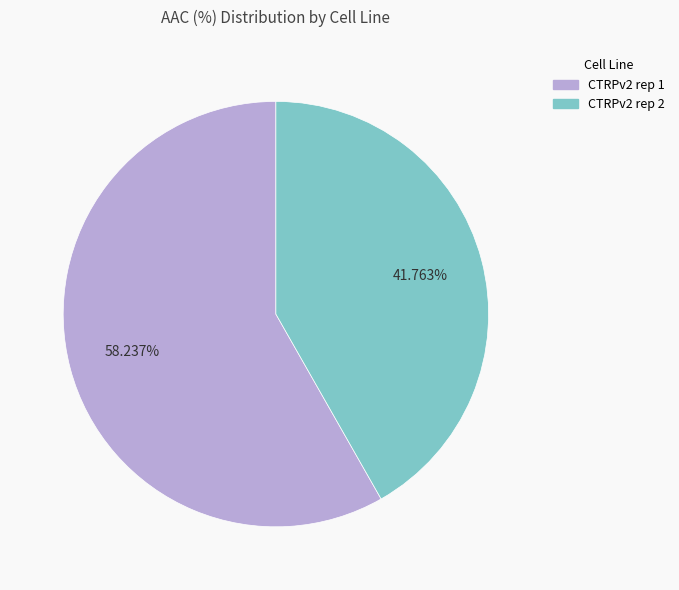

What percentage is NOT represented by CTRPv2 rep 2?

58.2%